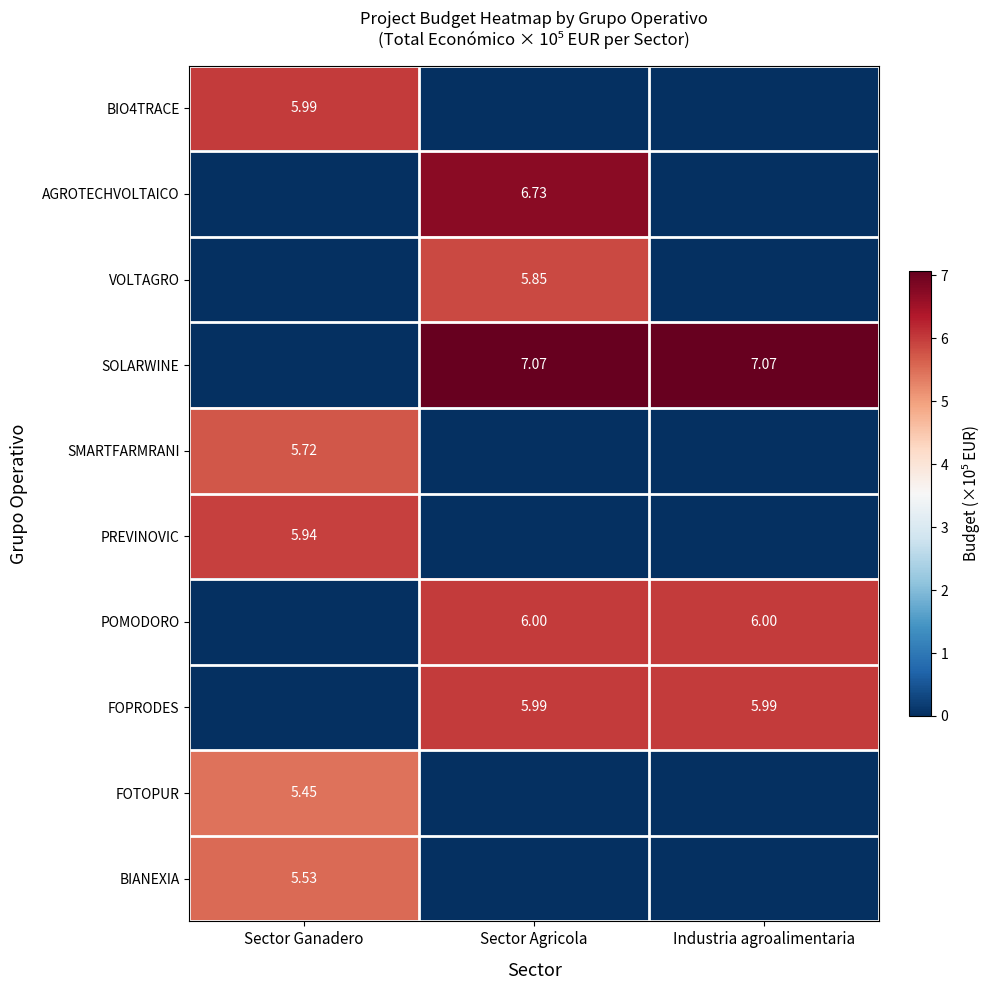

What is the average value of the VOLTAGRO series?

2.0